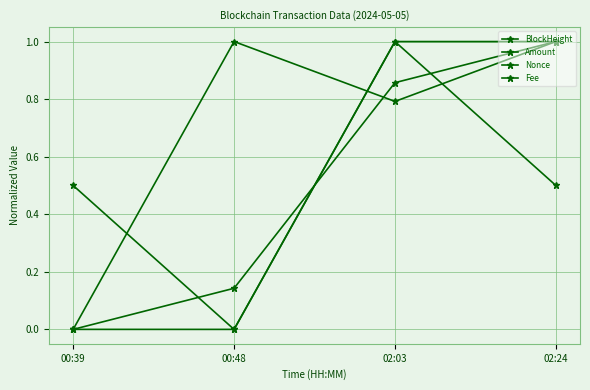

How many values in Fee are above zero?

3